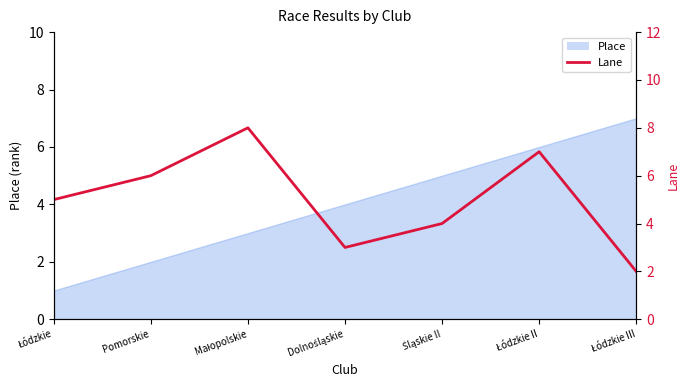

What is the greatest value displayed?

8